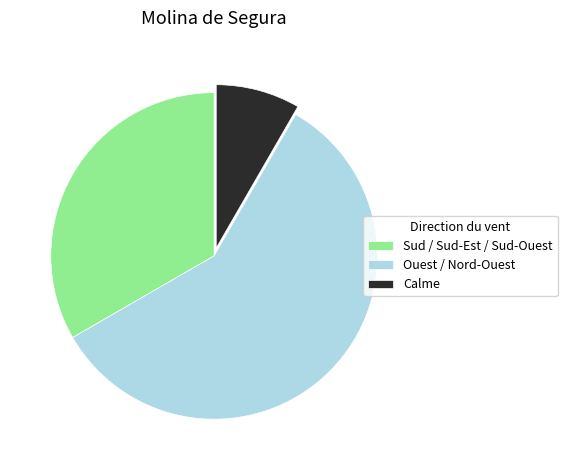

Combined, do Sud / Sud-Est / Sud-Ouest and Calme account for over 50%?

No